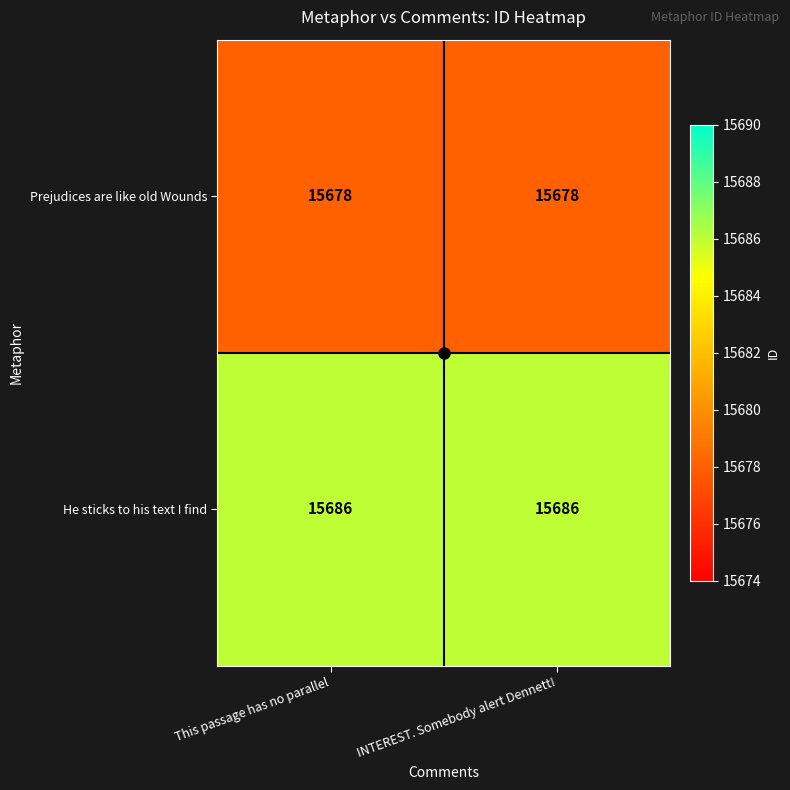

True or false: He sticks to his text I find has a value of 7546 at This passage has no parallel.

False